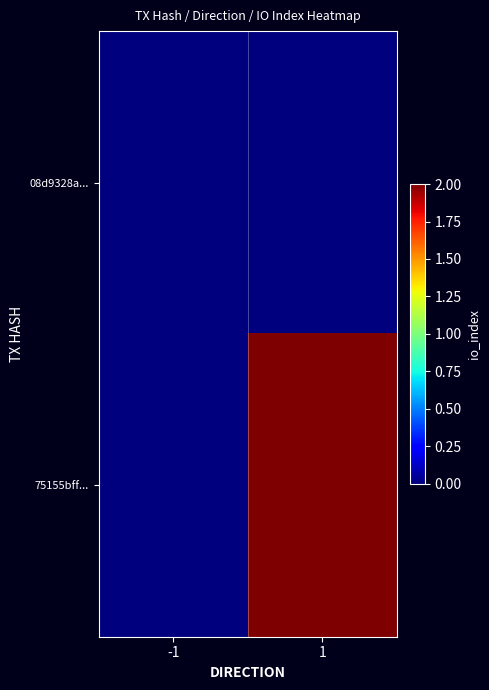

At which category does the chart reach its peak across all series?

1